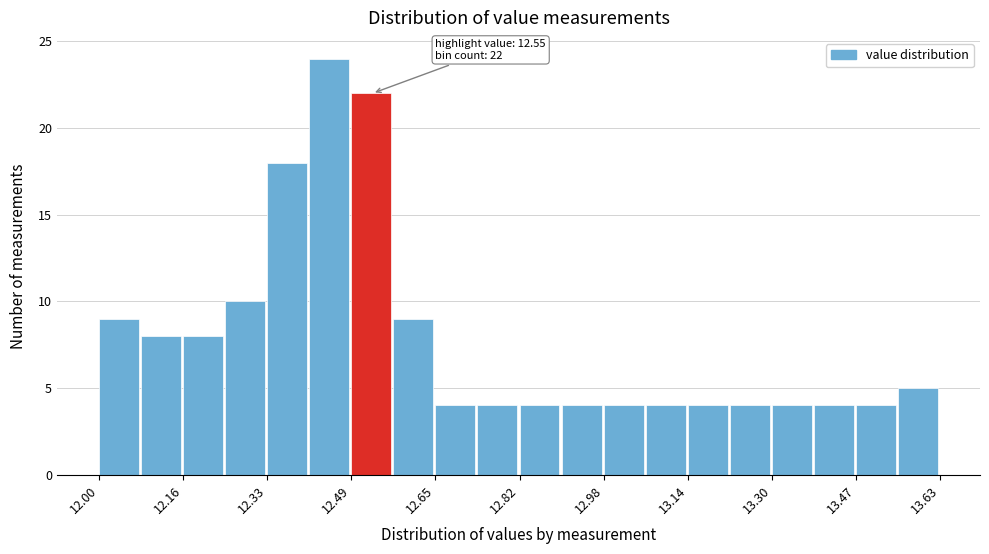

Over which range of the x-axis is the bar tallest?

12.40 to 12.48